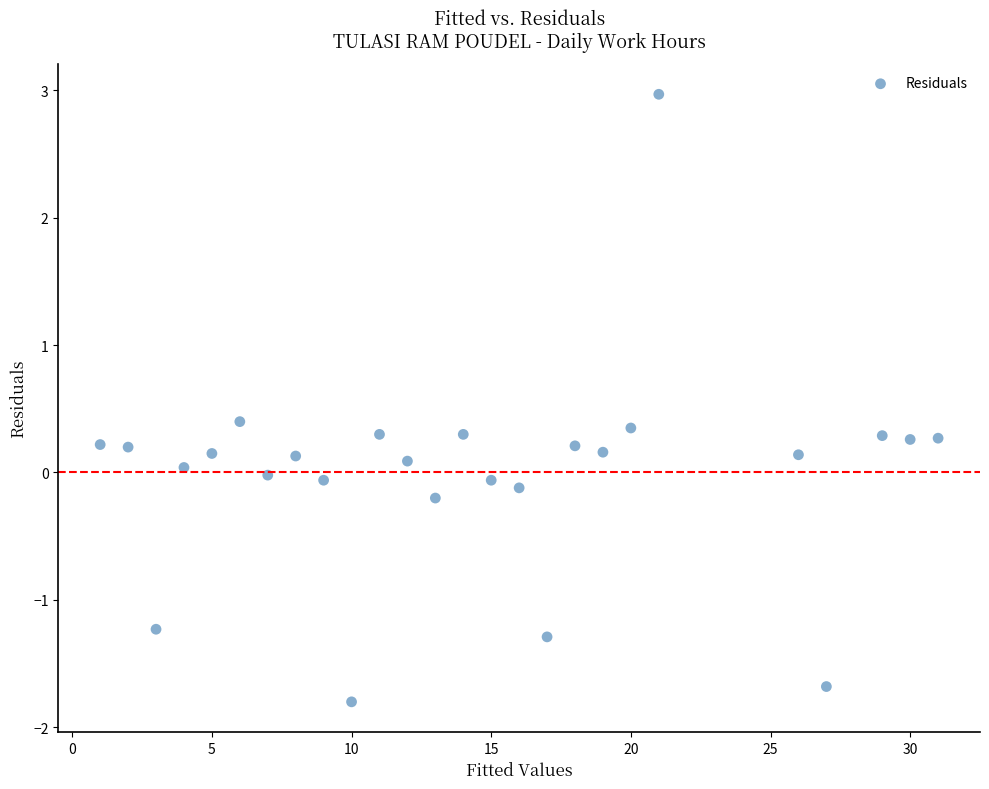

What is the range of X values (max minus min)?

30.0